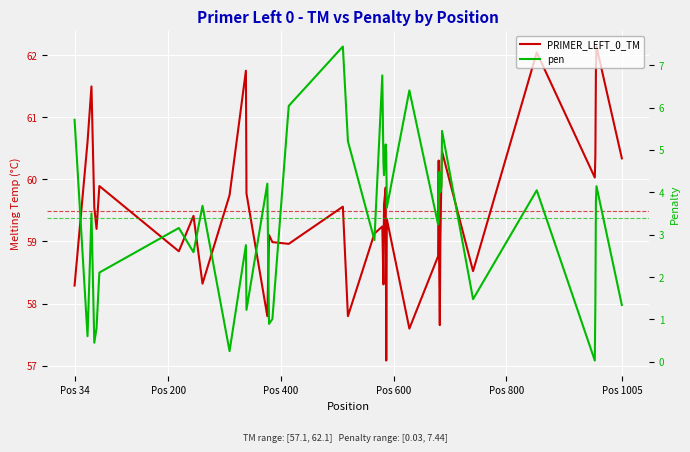

In pen, how many points are higher than both neighbors (excluding endpoints)?

13